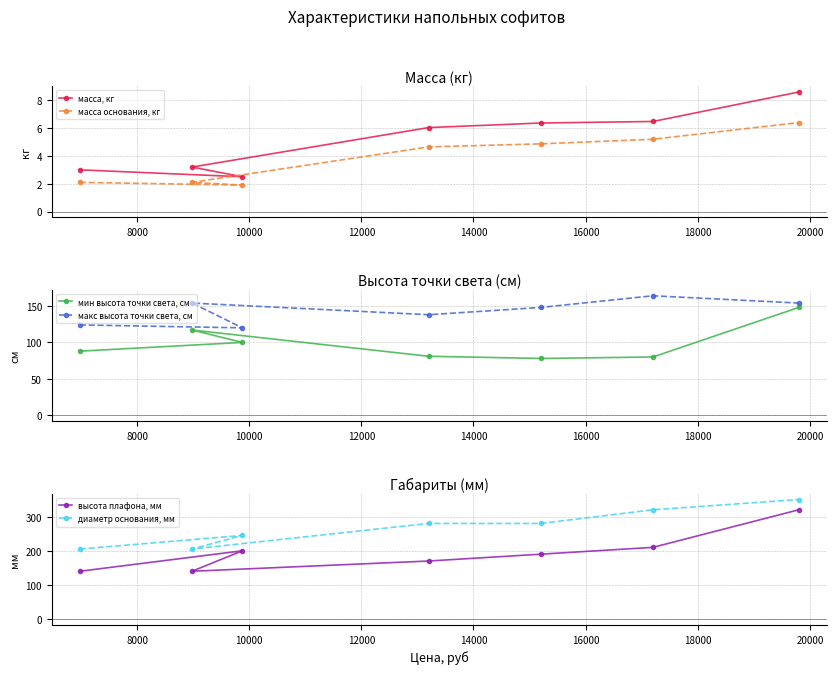

What is the average value of the макс высота точки света, см series?

143